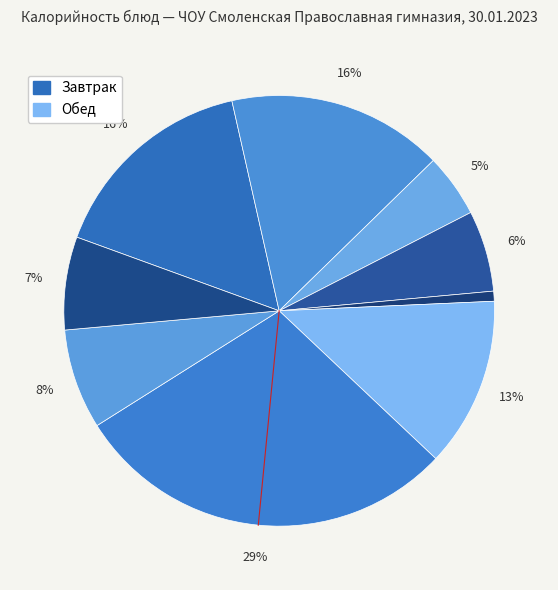

To the nearest percent, what is the average slice percentage?

11%